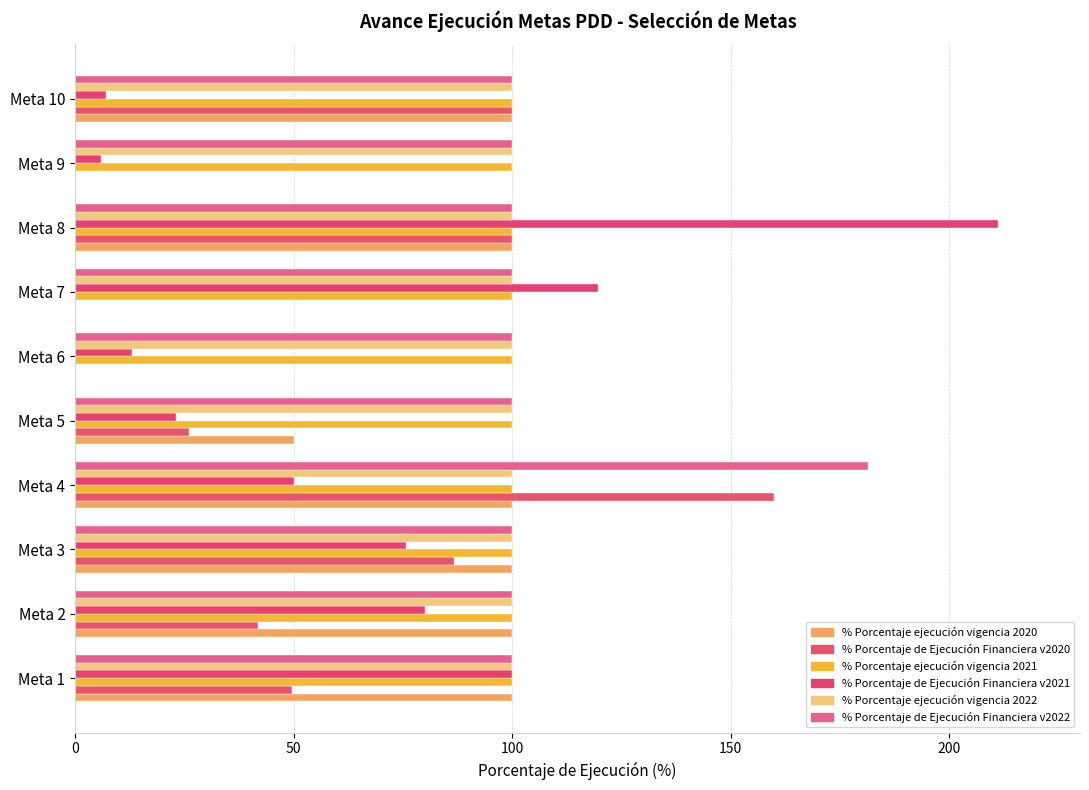

What are all the series names shown in the legend?

% Porcentaje ejecución vigencia 2020, % Porcentaje de Ejecución Financiera v2020, % Porcentaje ejecución vigencia 2021, % Porcentaje de Ejecución Financiera v2021, % Porcentaje ejecución vigencia 2022, % Porcentaje de Ejecución Financiera v2022